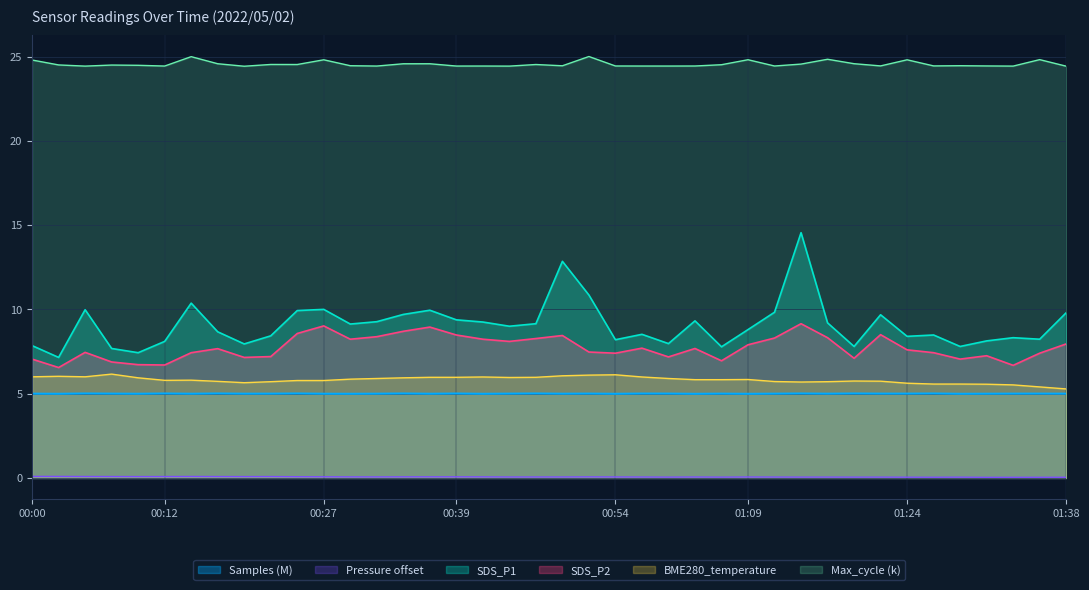

Does the chart have visible grid lines?

Yes